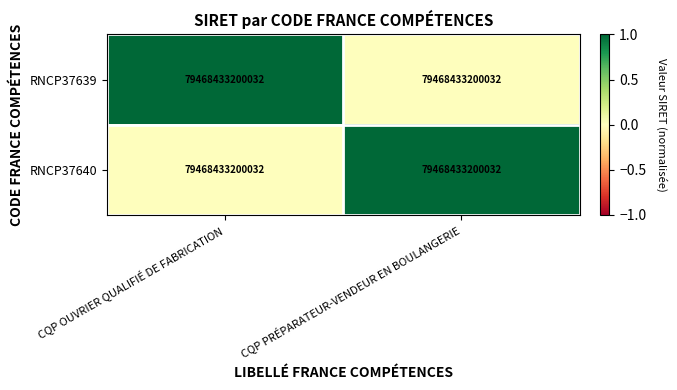

What is the difference between the RNCP37639 values at CQP OUVRIER QUALIFIÉ DE FABRICATION and CQP PRÉPARATEUR-VENDEUR EN BOULANGERIE?

1